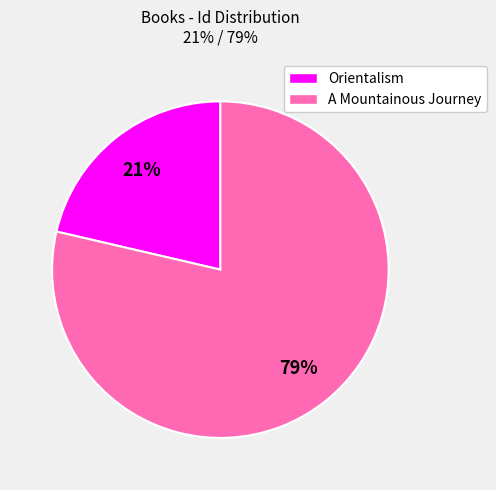

Between A Mountainous Journey and Orientalism, which is larger?

A Mountainous Journey